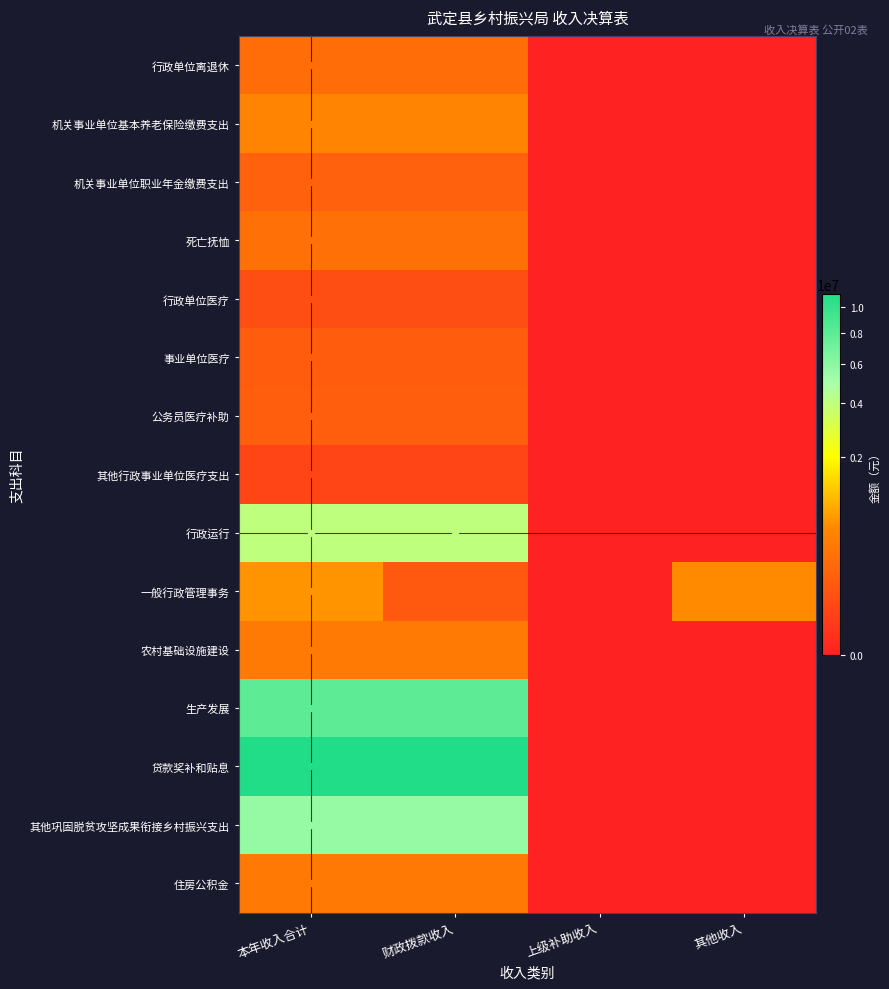

Which has a higher value, 其他收入 or 上级补助收入?

其他收入